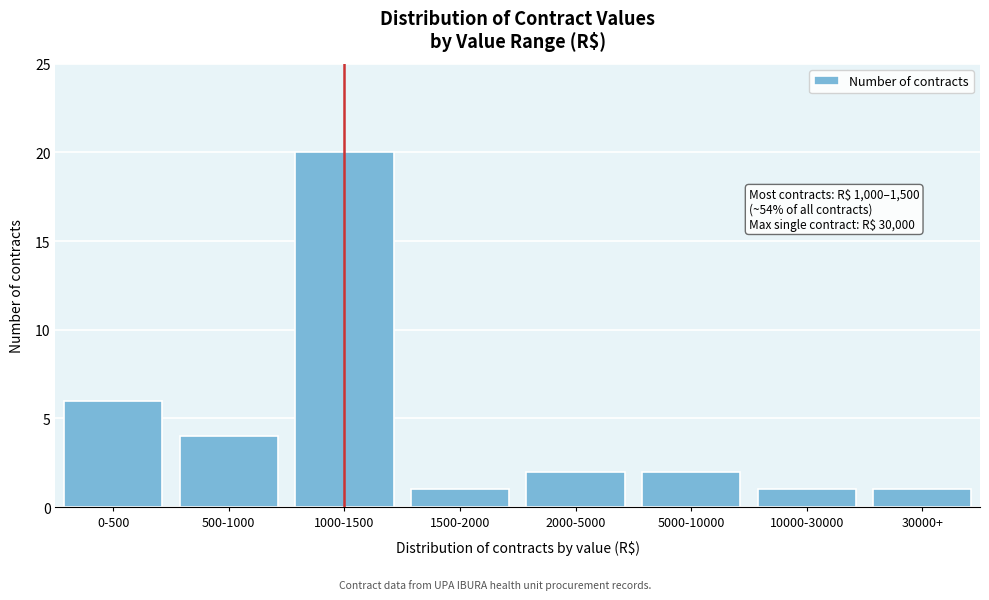

Reading left to right, extract all data points from this chart.

6	4	20	1	2	2	1	1